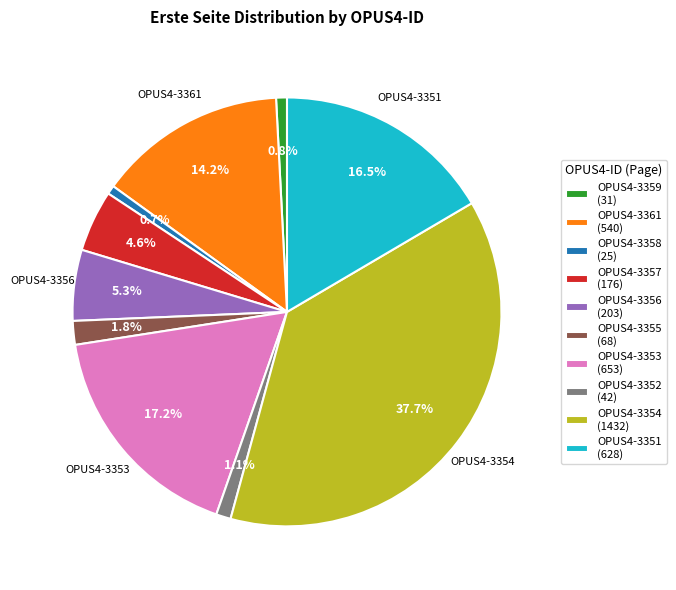

Between OPUS4-3352 and OPUS4-3356, which is larger?

OPUS4-3356